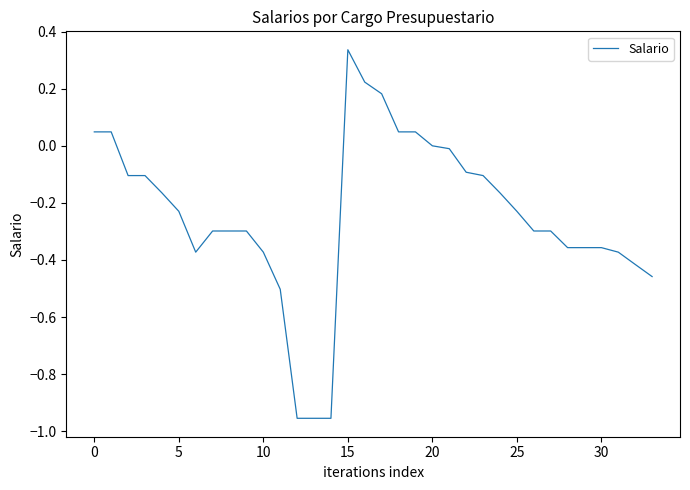

What is the difference between the maximum and minimum values?

1.3